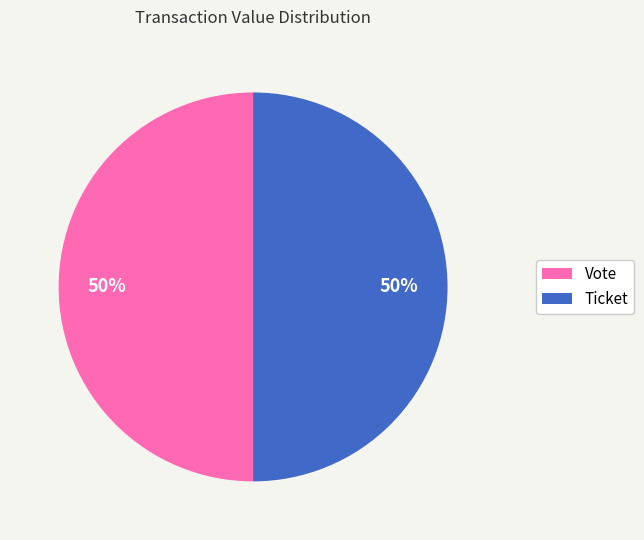

What is the ratio of the value at Vote to the value at Ticket?

1.0